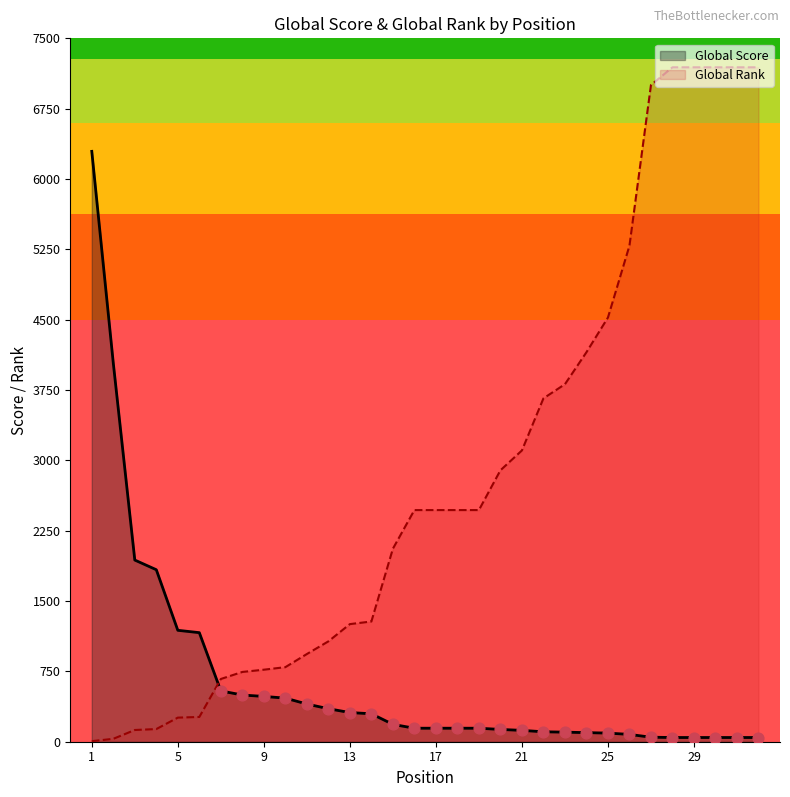

Is the value of Global Score at 4 greater than the value of Global Rank at 30?

No